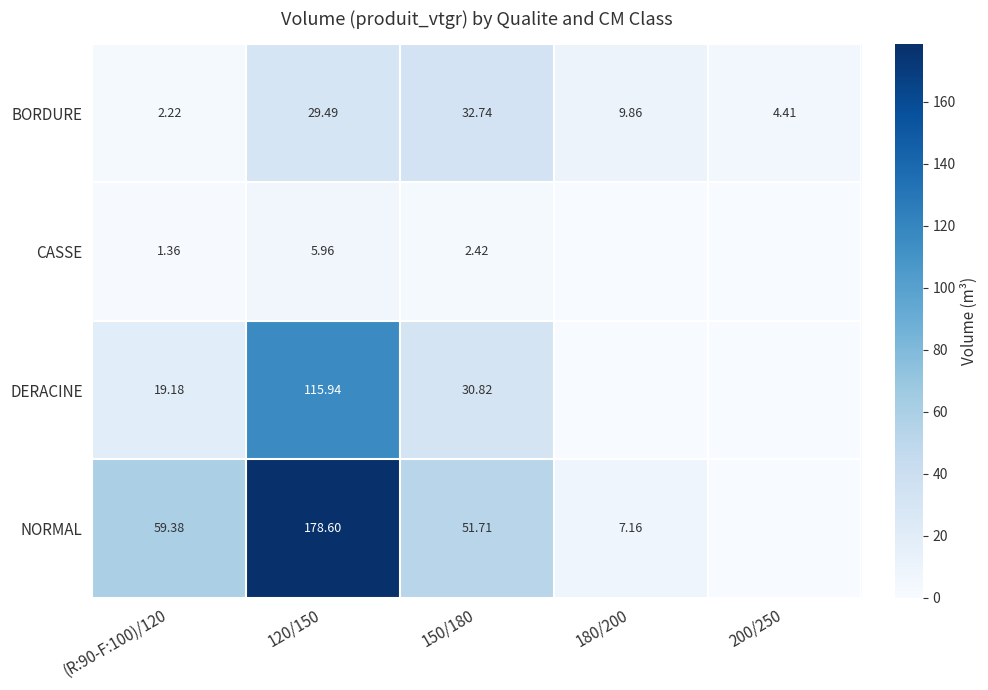

Is the value of BORDURE at 180/200 greater than the value of CASSE at 120/150?

Yes